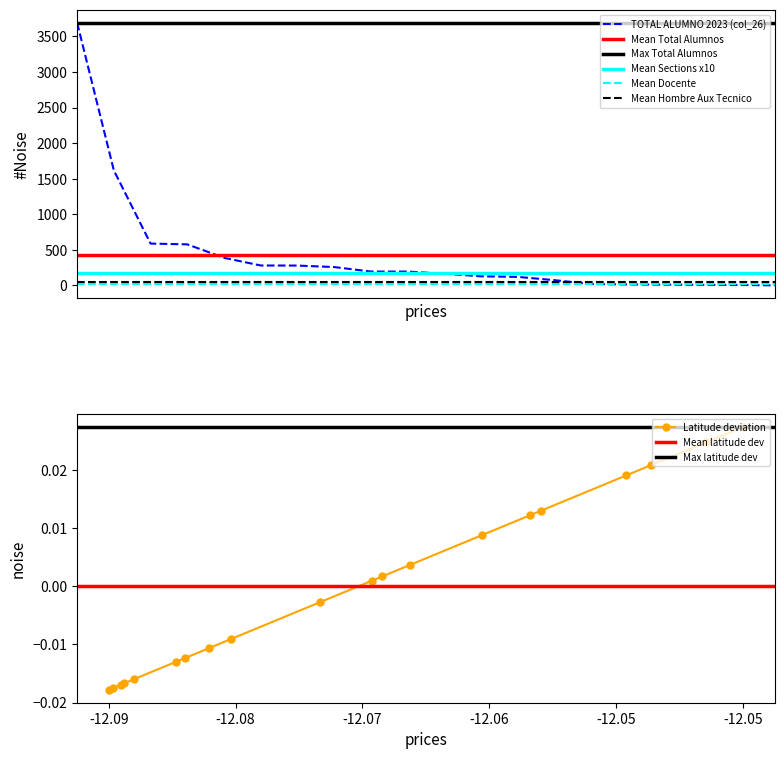

At which label does Latitude deviation reach its peak?

-12.05